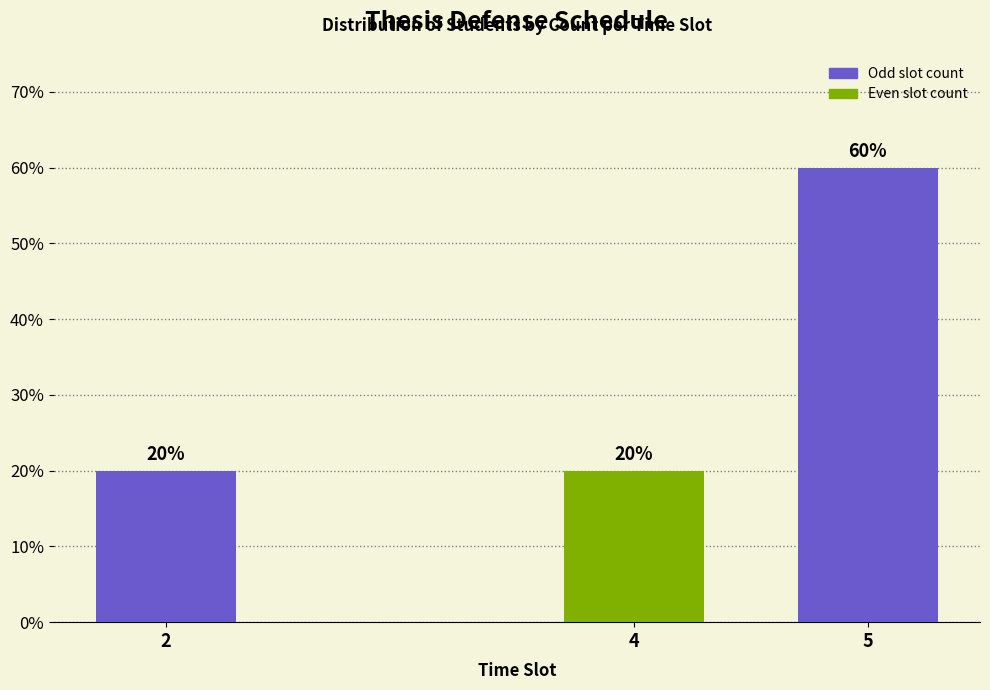

Reading right to left, what are all the values shown in this chart?

5=60	4=20	2=20